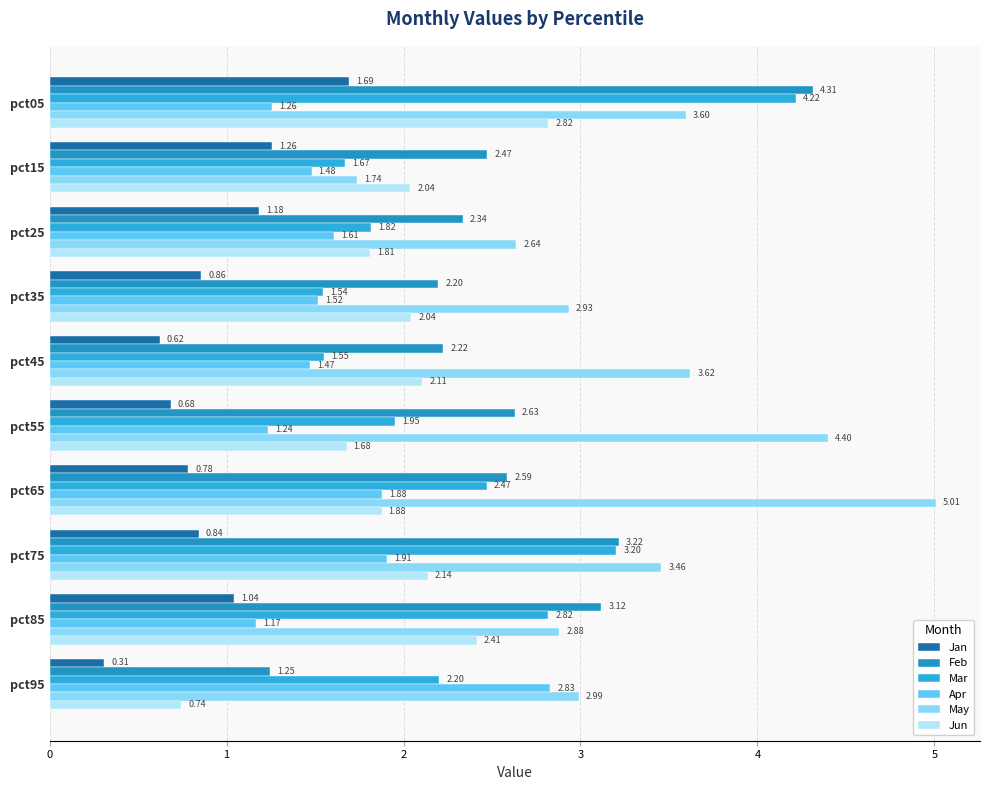

At how many categories does at least one series exceed 2?

10